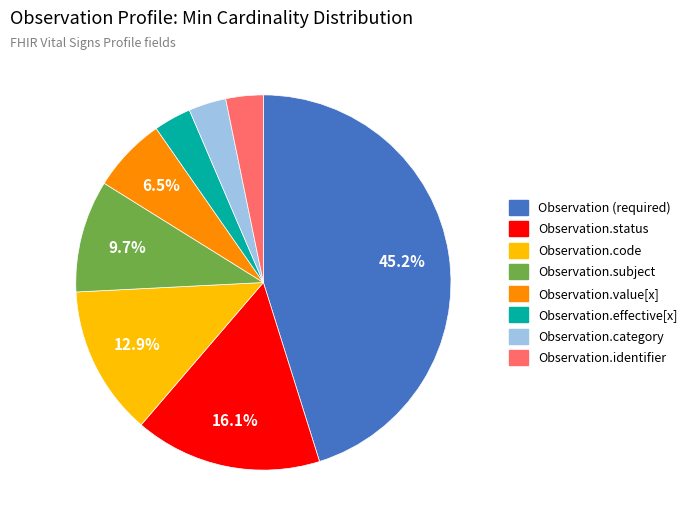

To the nearest percent, what is the combined percentage of Observation.value[x] and Observation.code?

19%